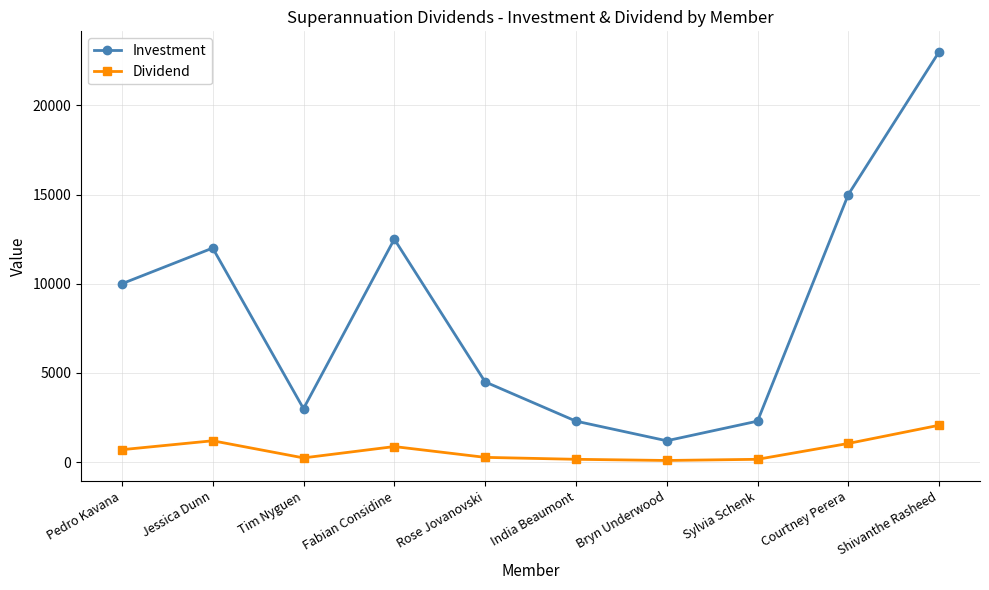

True or false: Dividend and Investment cross at least once.

False